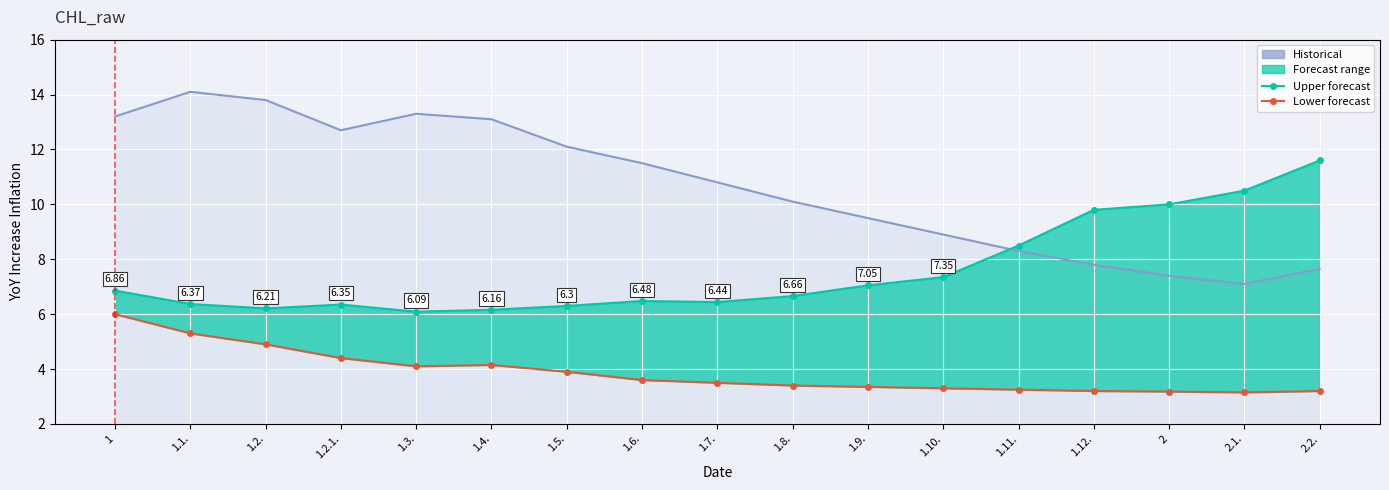

Which series ends up on top after the final intersection of Historical and Upper forecast?

Upper forecast